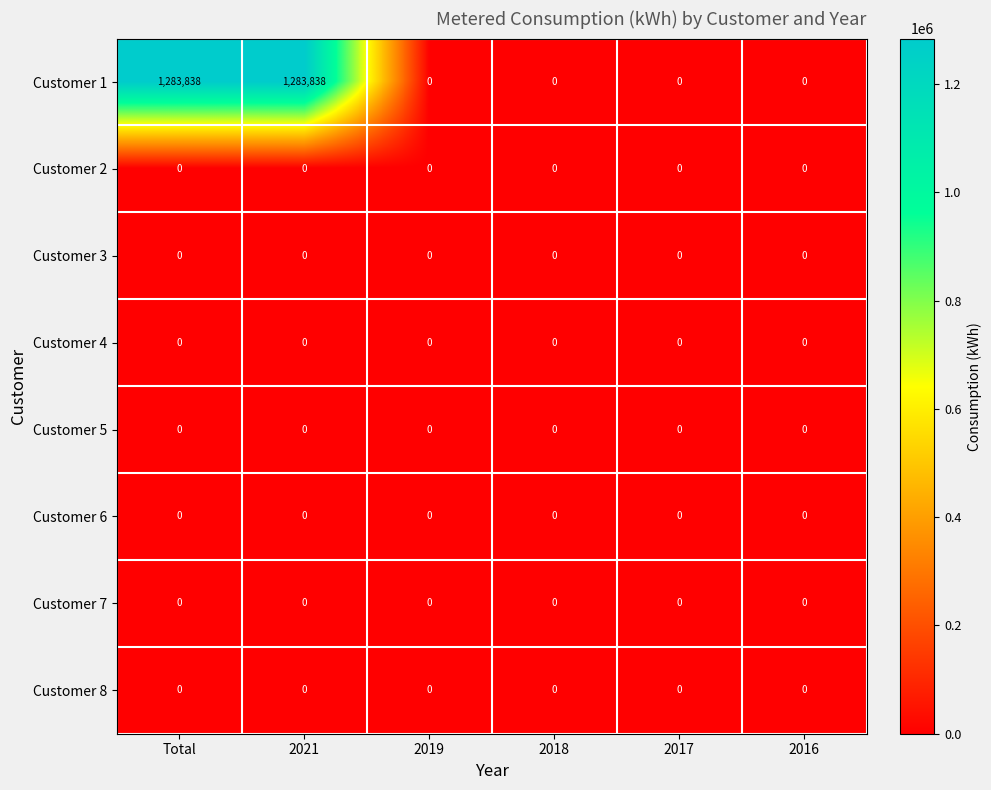

How many categories are shown in the chart?

6